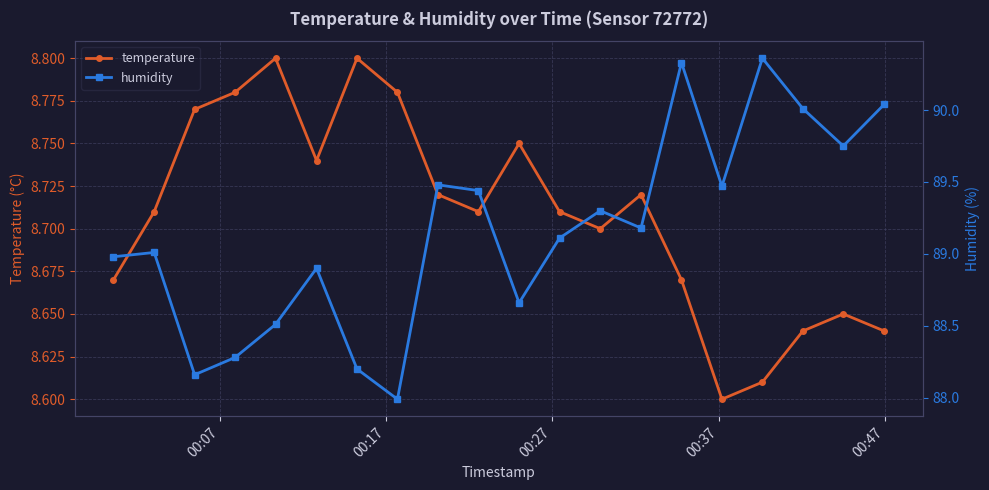

Does the chart display data point markers on the line(s)?

Yes